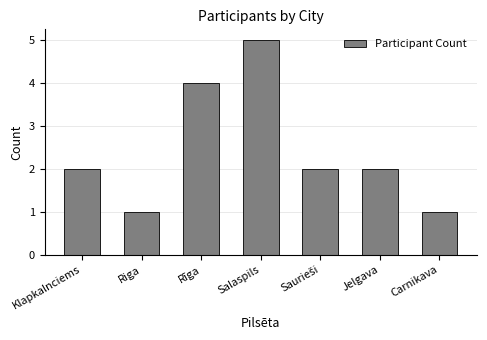

What is the label of the 6th bar from the left?

Jelgava